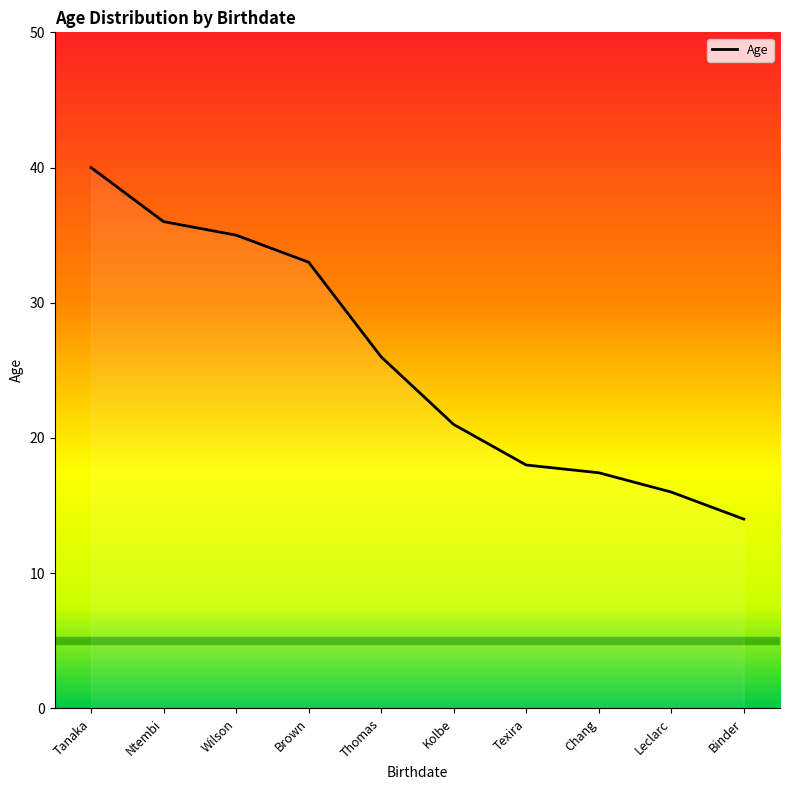

What is the difference between the second highest and second lowest values?

20.0